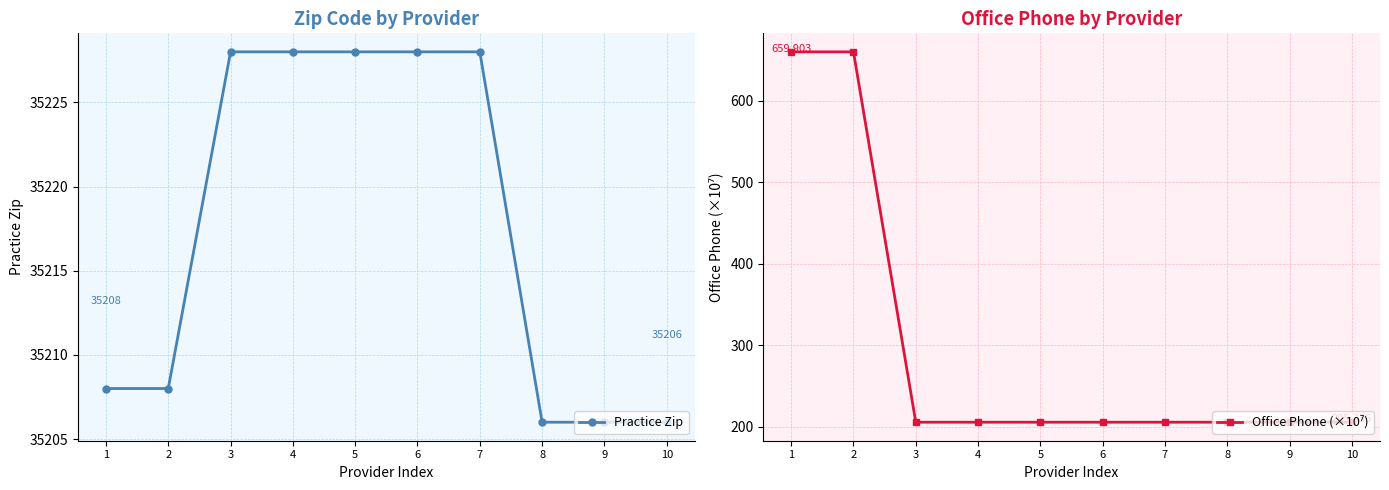

List the labels in order of Office Phone (×10⁷) value, smallest first.

3, 4, 5, 6, 7, 8, 9, 10, 1, 2